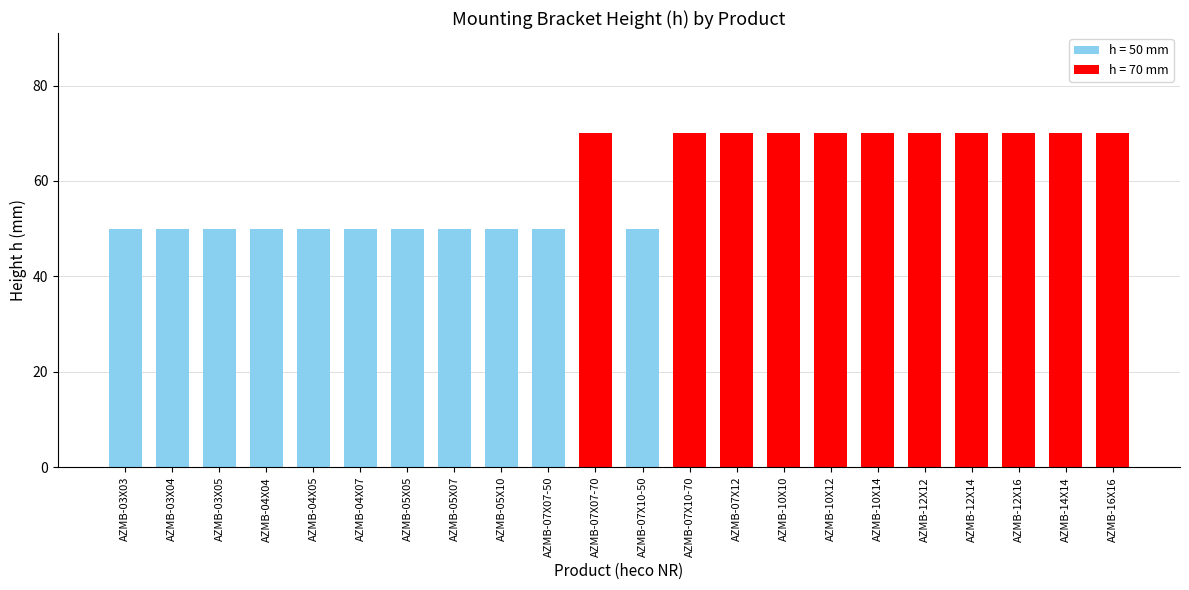

Reading left to right, transcribe all the data shown in this chart.

50	50	50	50	50	50	50	50	50	50	70	50	70	70	70	70	70	70	70	70	70	70